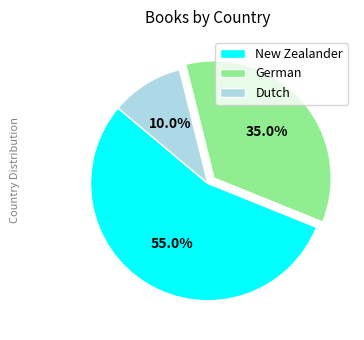

What portion of the pie excludes Dutch?

90.0%